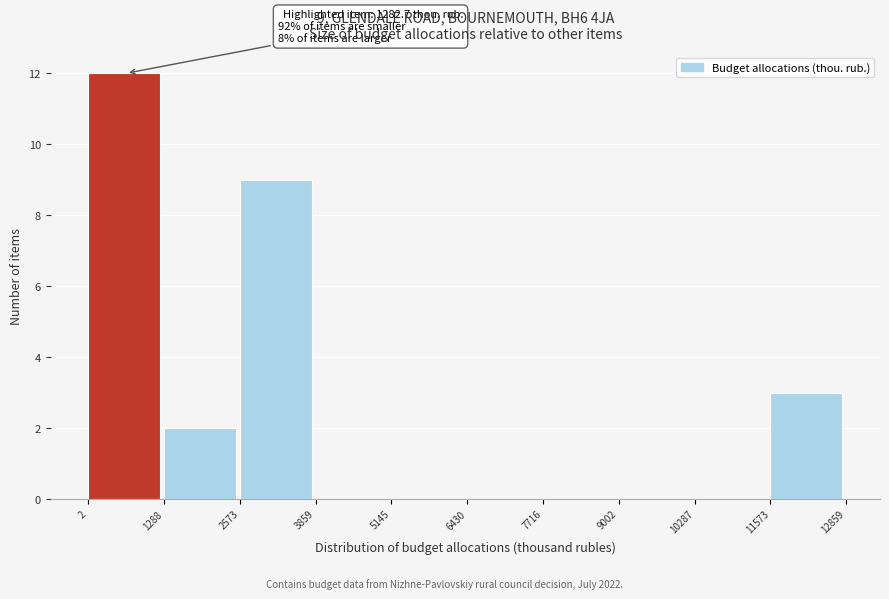

Which range on the x-axis has the tallest bar?

2 to 1288